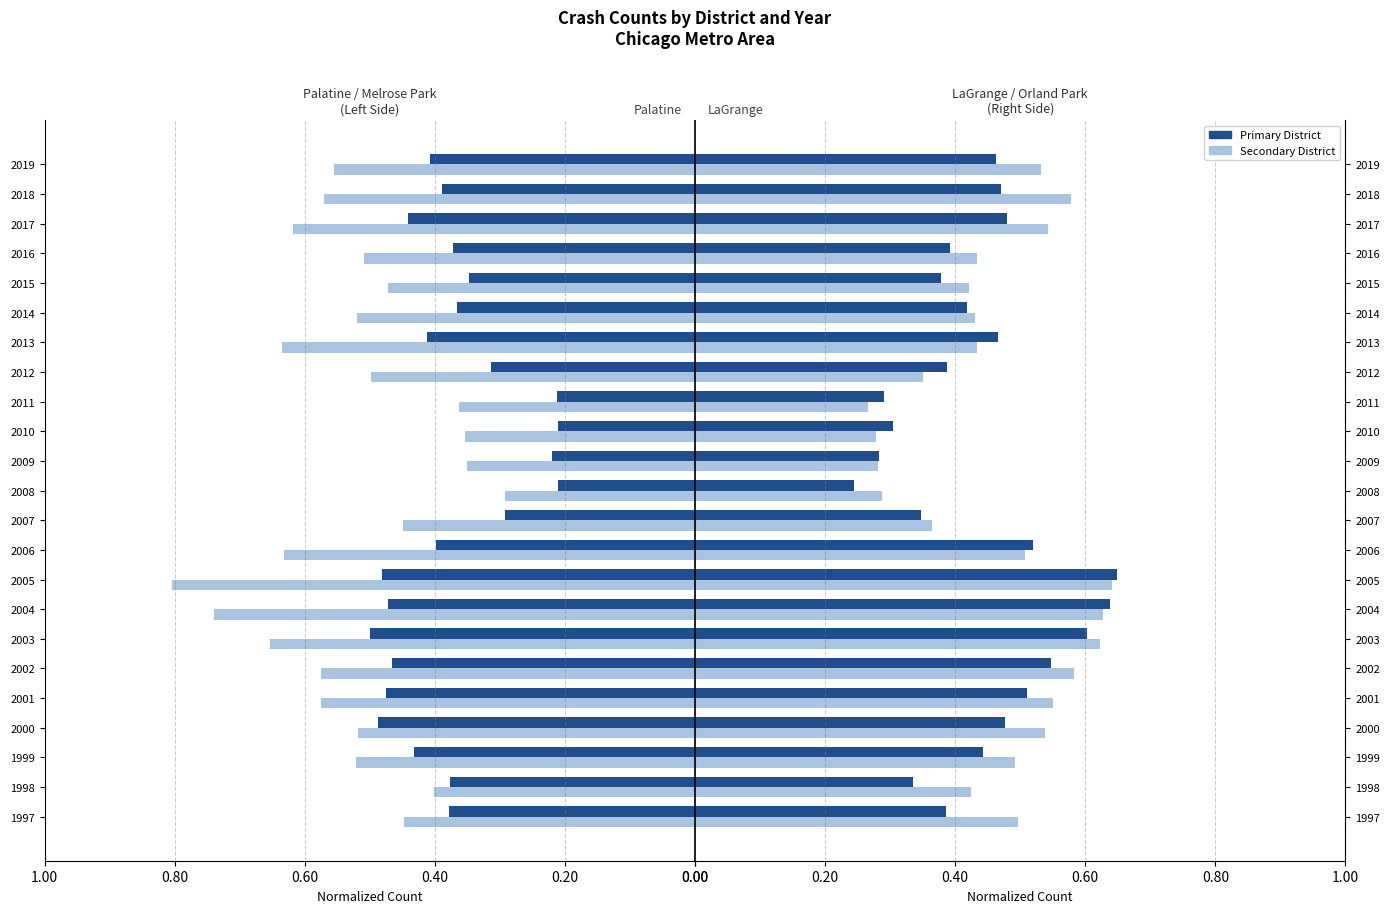

What is the greatest value displayed?

0.8